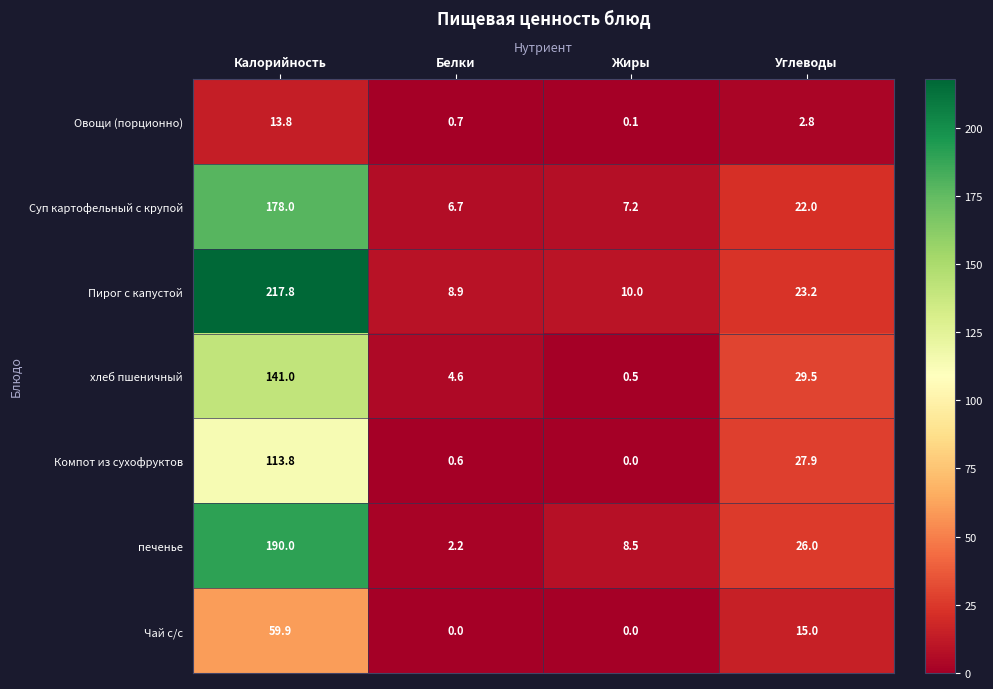

At Белки, list the series in order from largest to smallest.

Пирог с капустой, Суп картофельный с крупой, хлеб пшеничный, печенье, Овощи (порционно), Компот из сухофруктов, Чай с/с